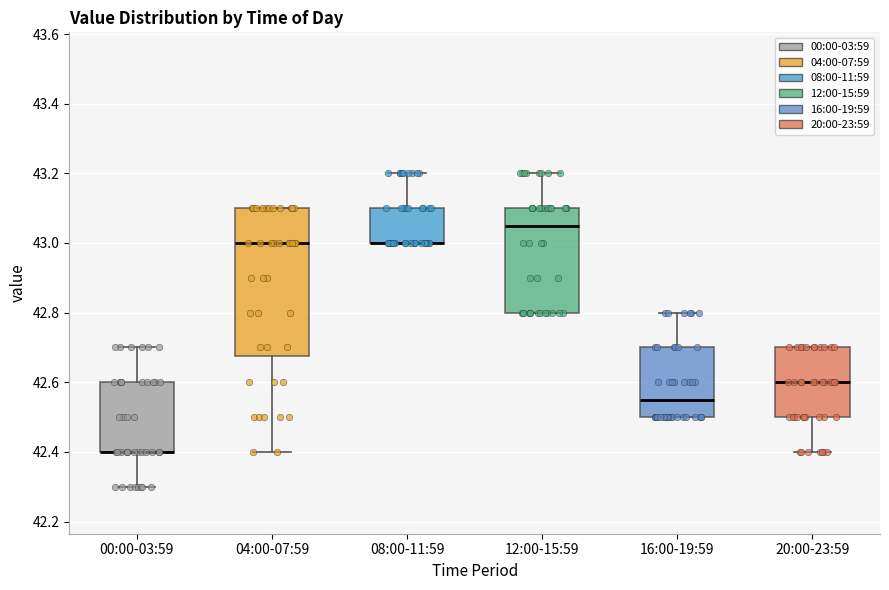

Which box is the tallest, from its lower edge to its upper edge?

04:00-07:59